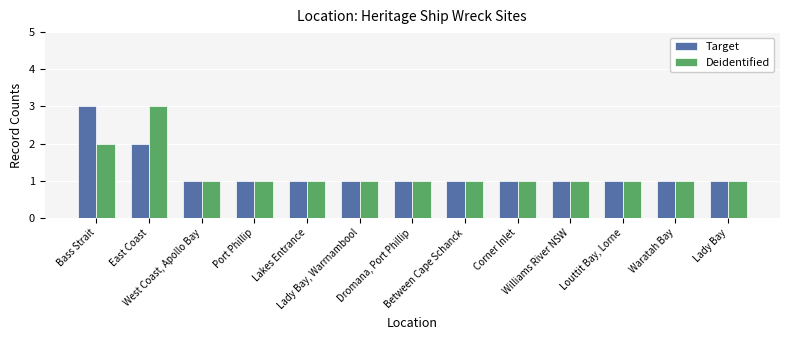

Reading right to left, extract all data points from this chart.

Target: 1	1	1	1	1	1	1	1	1	1	1	2	3
Deidentified: 1	1	1	1	1	1	1	1	1	1	1	3	2